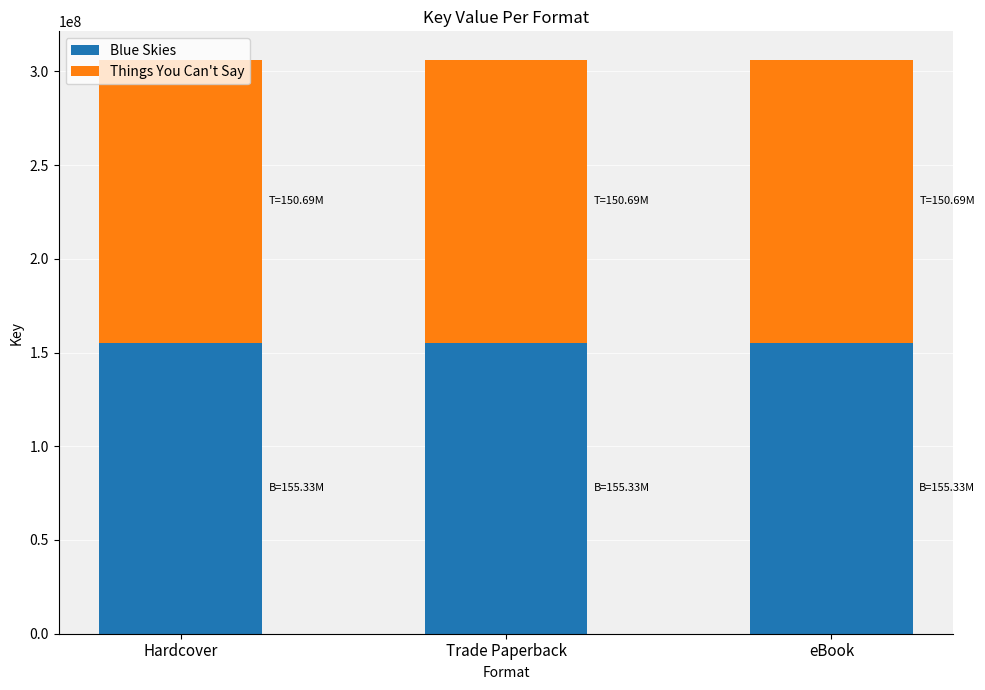

What is the average value of the Blue Skies series?

155334545